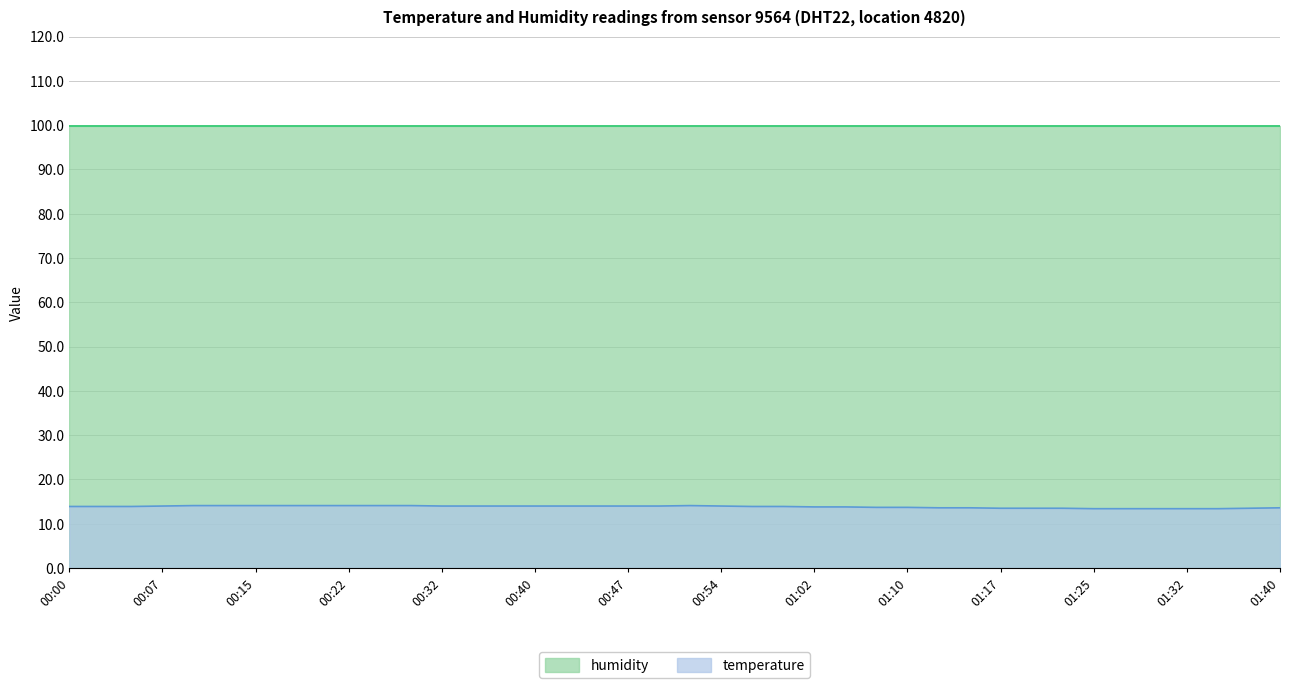

Does the chart have visible grid lines?

Yes